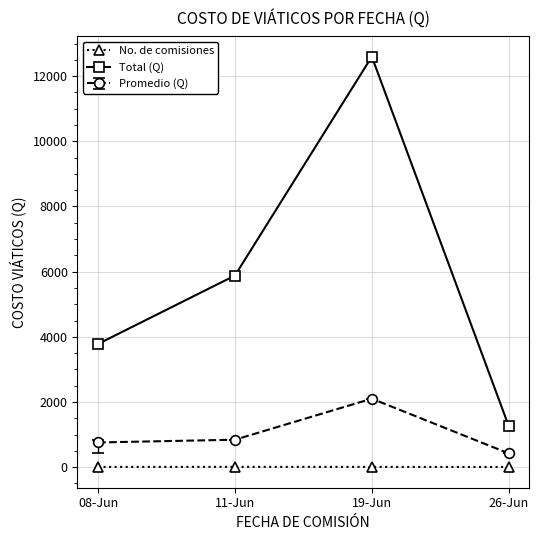

Rank the series by their average value, from lowest to highest.

No. de comisiones, Promedio (Q), Total (Q)